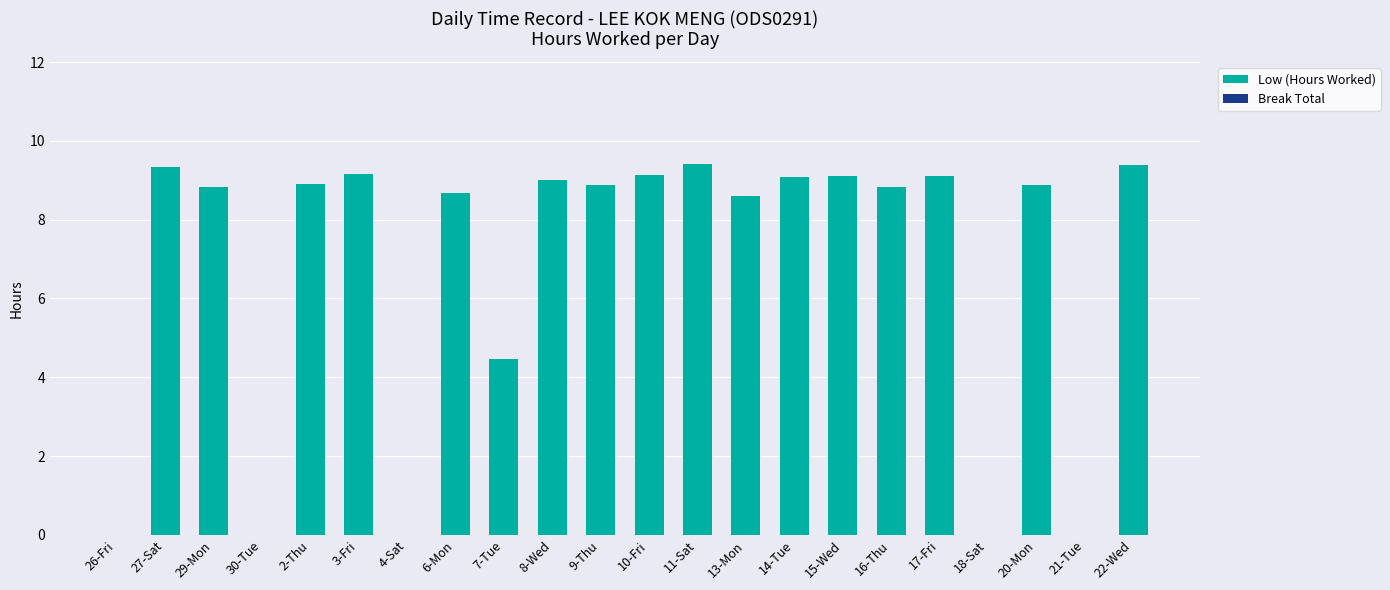

Where is the data nearest to the value 4?

7-Tue